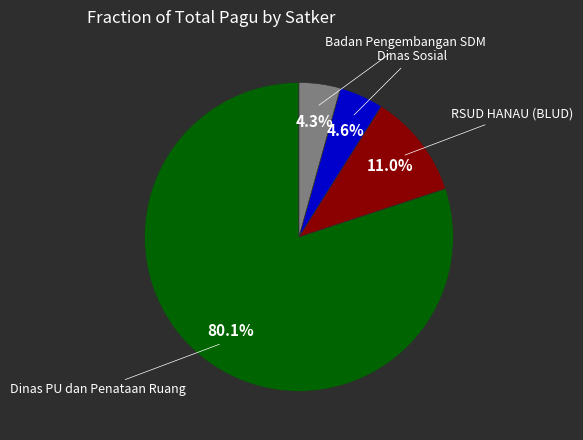

How many segments does this pie chart have?

4